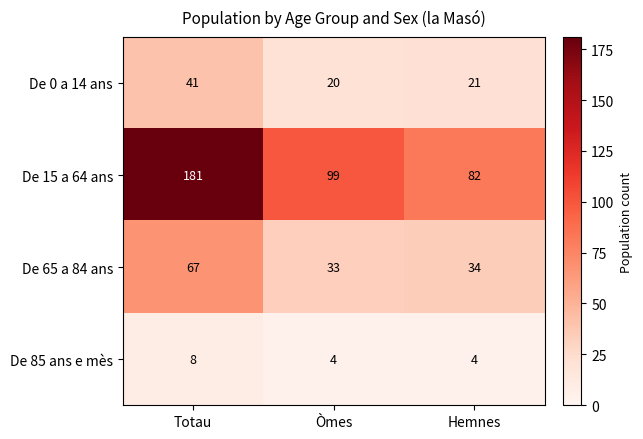

Reading right to left, list all the values displayed in this chart.

De 0 a 14 ans: Hemnes=21	Òmes=20	Totau=41
De 15 a 64 ans: Hemnes=82	Òmes=99	Totau=181
De 65 a 84 ans: Hemnes=34	Òmes=33	Totau=67
De 85 ans e mès: Hemnes=4	Òmes=4	Totau=8